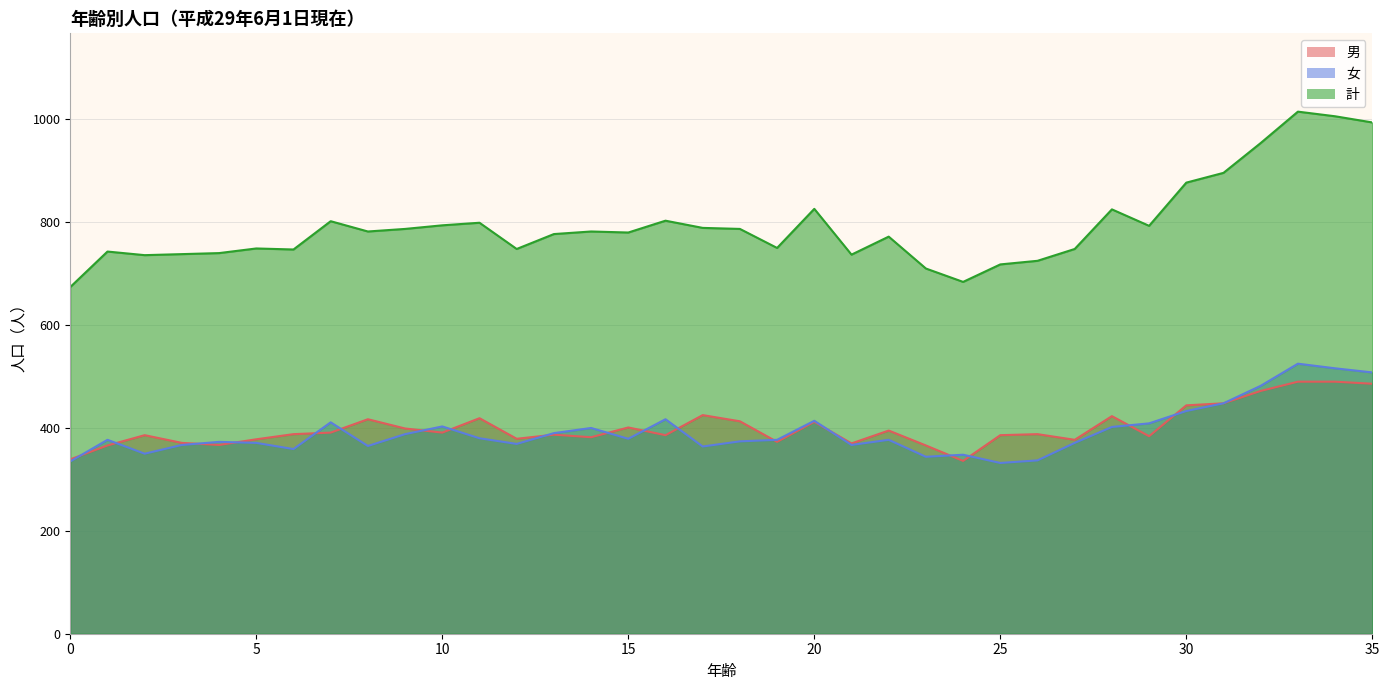

What is the average value of the 男 series?

401